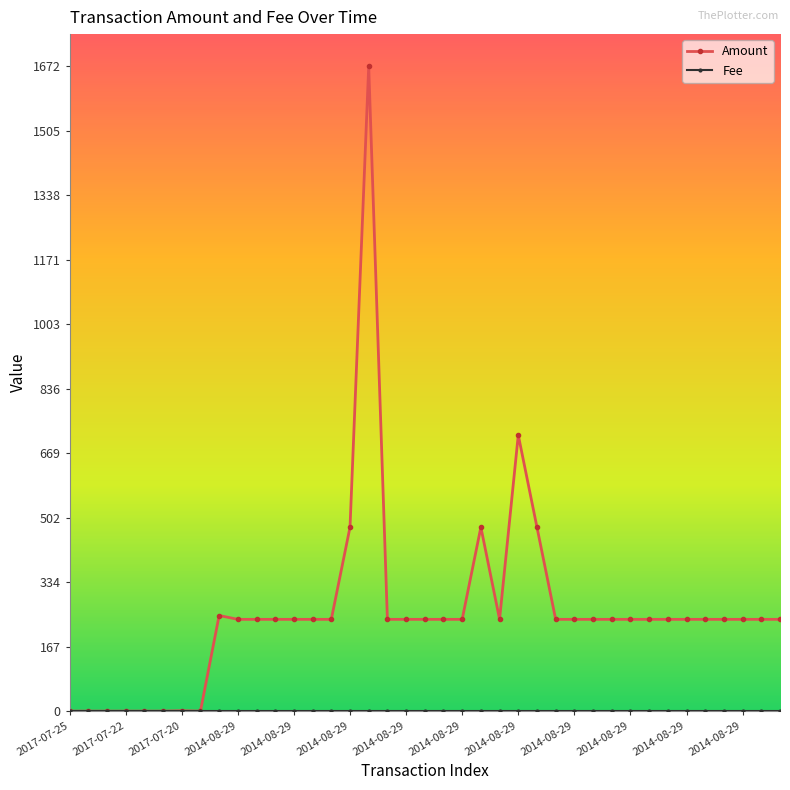

At how many categories does at least one series exceed 179?

31